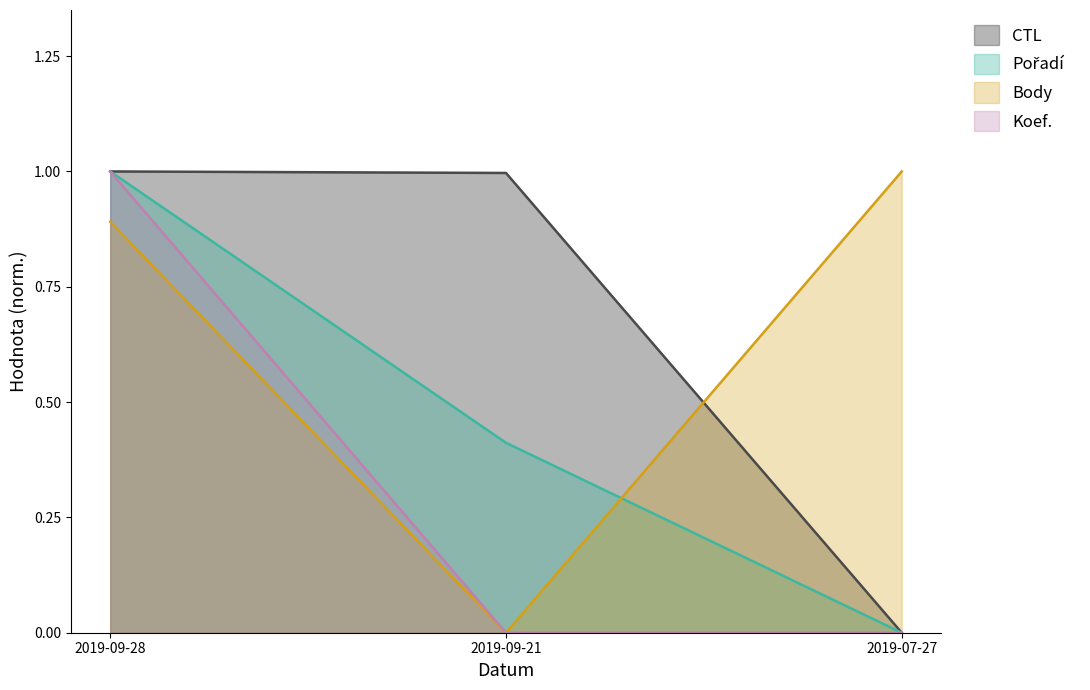

Count the number of categories in the chart.

3